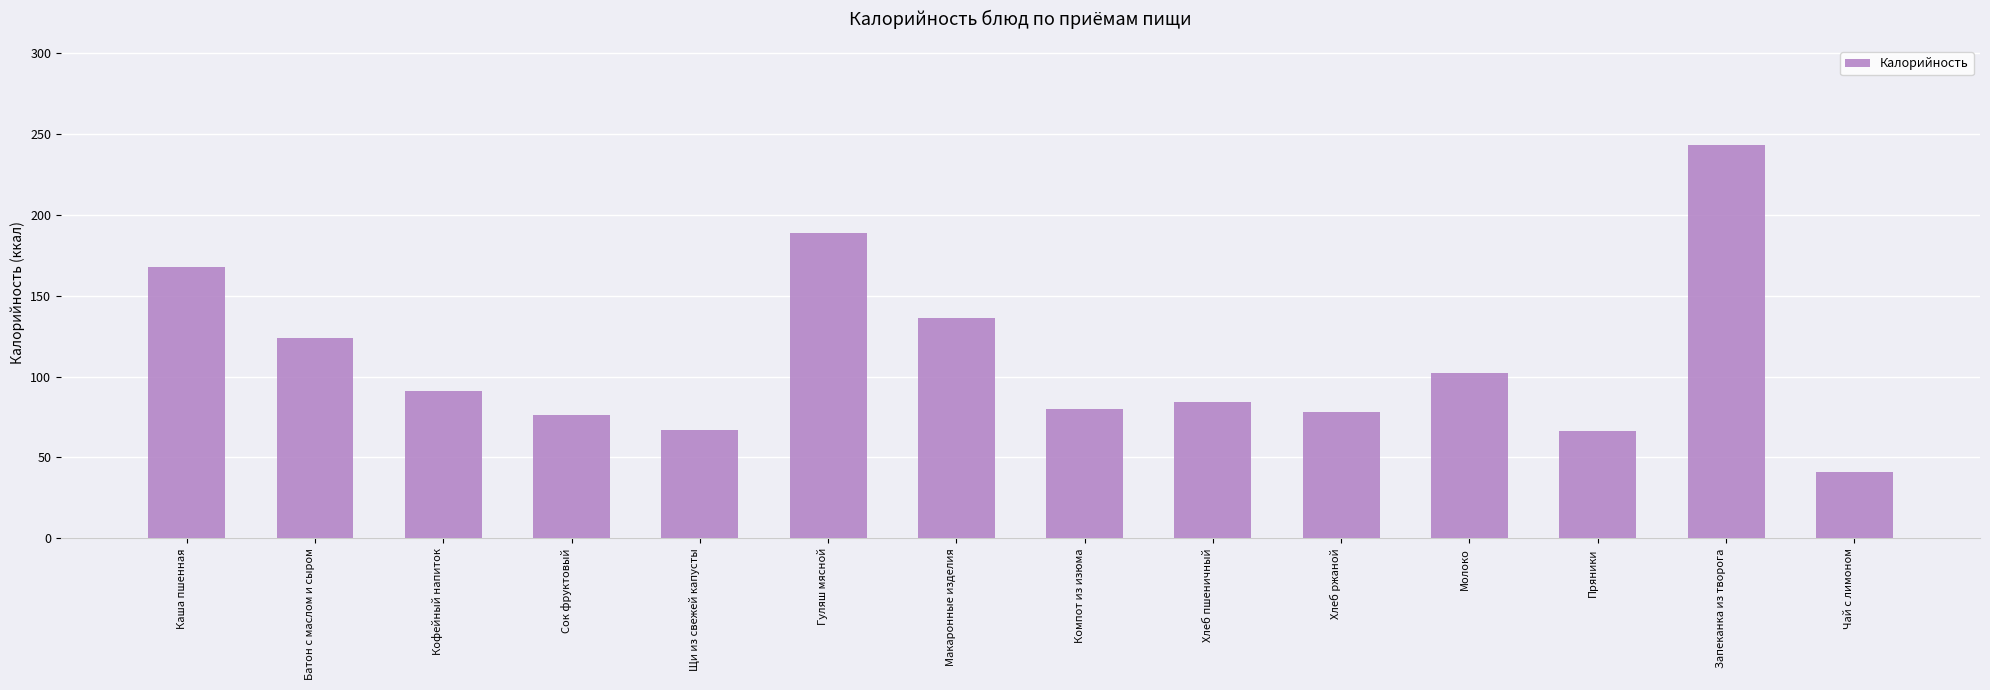

What is the smallest value displayed?

41.0